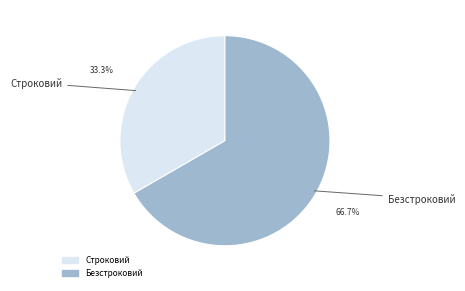

Combined, do Строковий and Безстроковий account for over 50%?

Yes